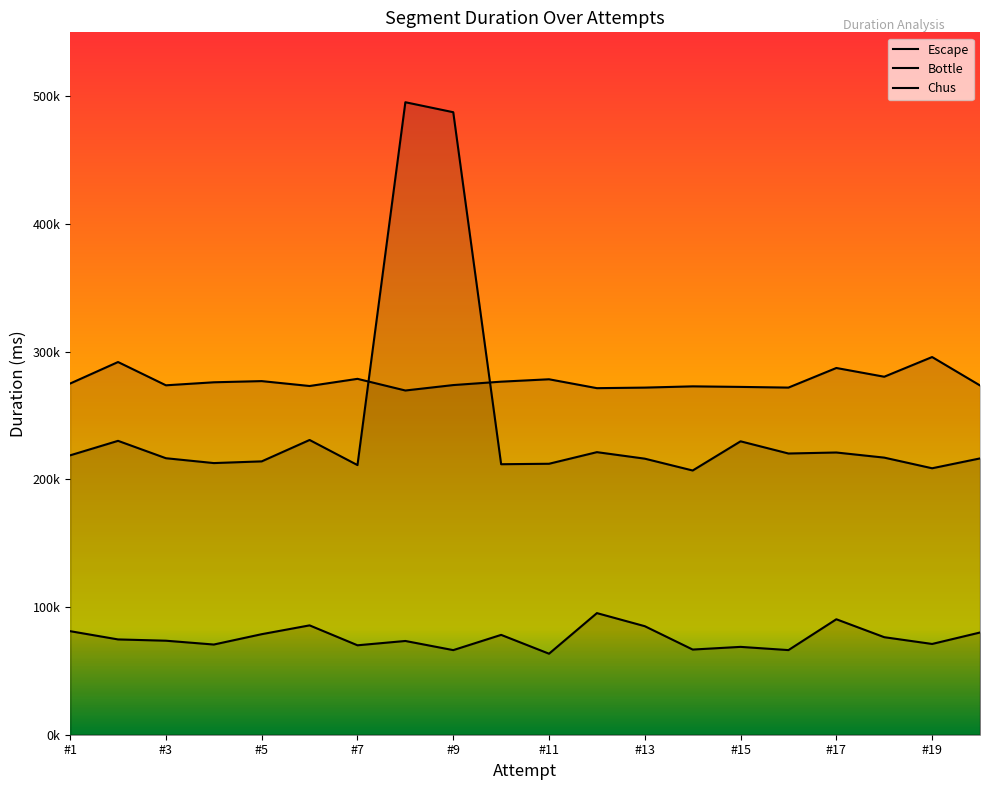

The Bottle series shows 229748 at #15. True or false?

True